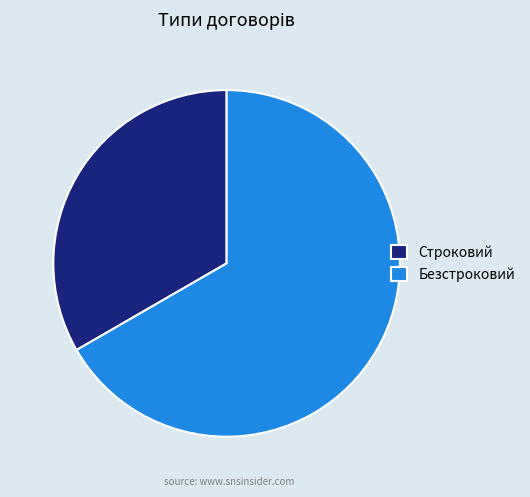

Approximately how many times larger is the value at Строковий compared to Безстроковий?

0.5